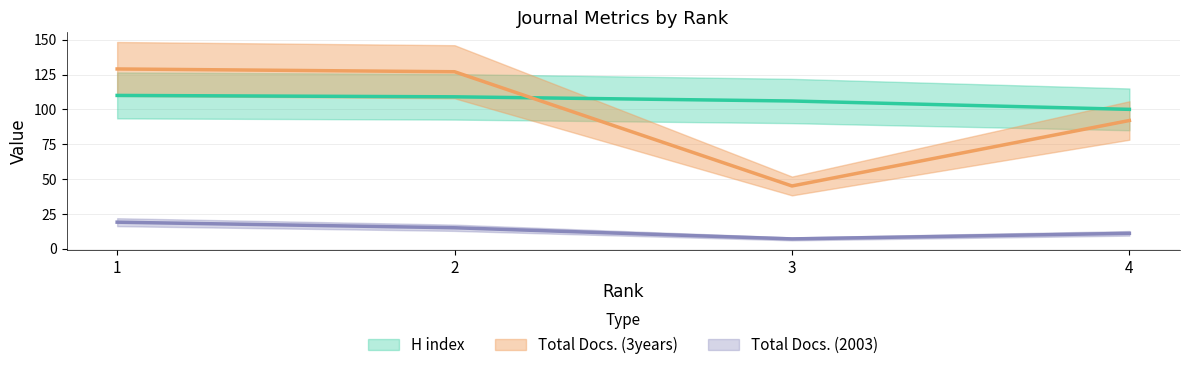

Reading left to right, extract all data points from this chart.

H index: 110	109	106	100
Total Docs. (2003): 19	15	7	11
Total Docs. (3years): 129	127	45	92